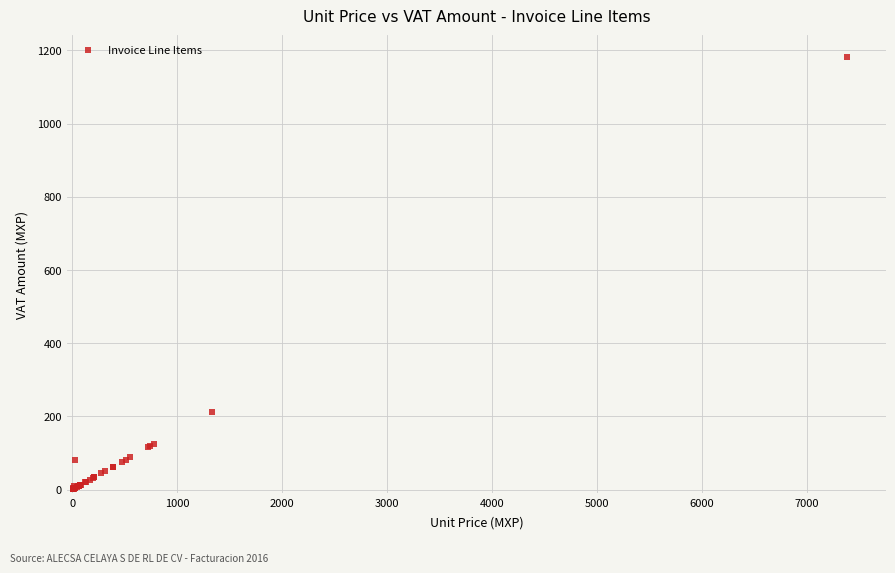

What Y value in the scatter plot is closest to 591?

213.2